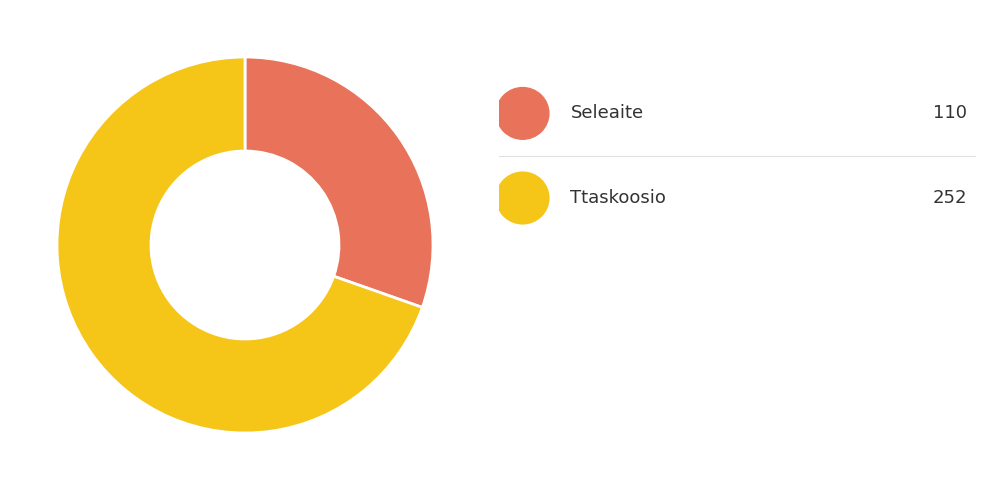

Is there any slice that represents more than half of the pie?

Yes